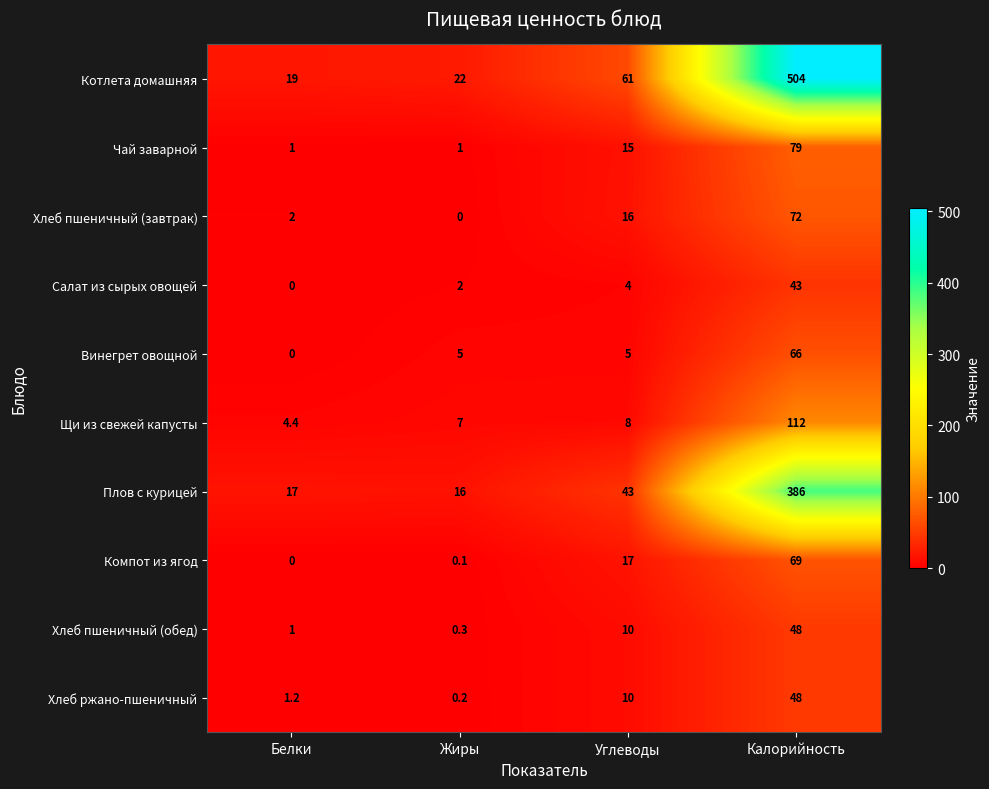

What is the approximate value of Салат из сырых овощей at Калорийность?

43.0